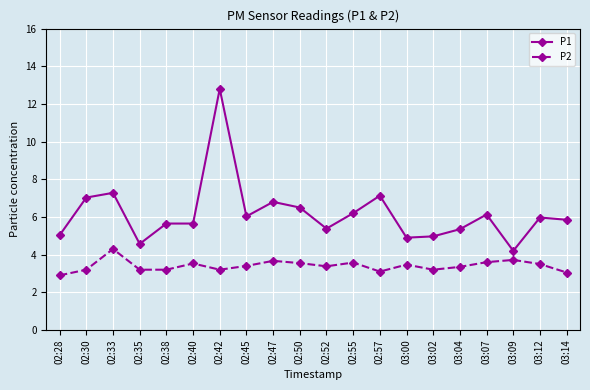

At how many categories does at least one series exceed 2?

20